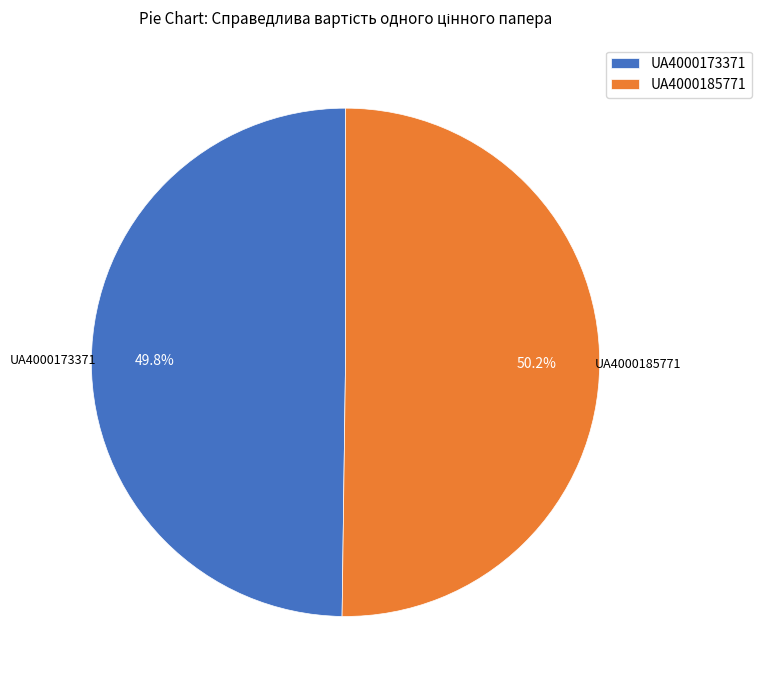

Combined, do UA4000185771 and UA4000173371 account for over 50%?

Yes